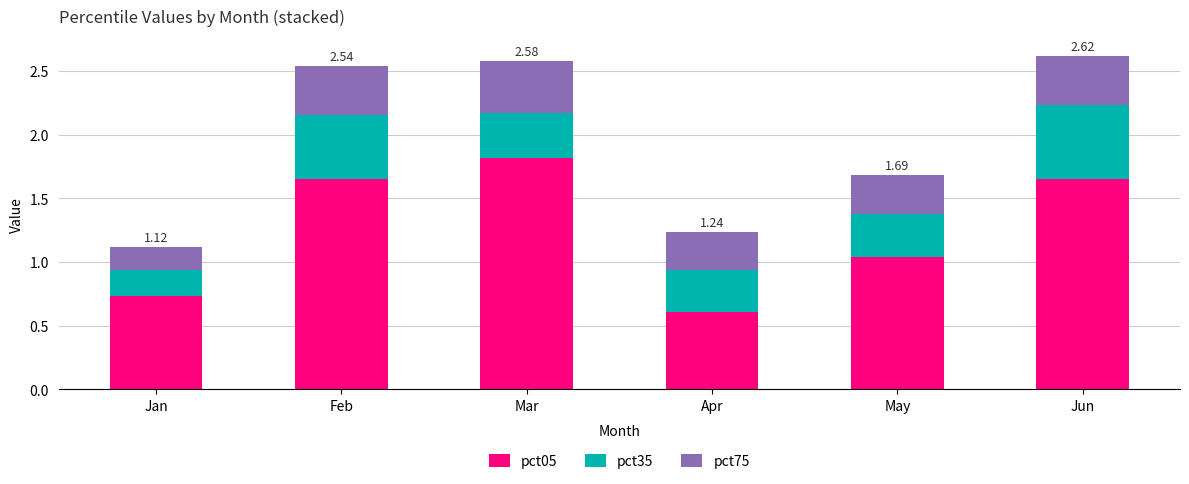

What is the difference between the maximum and second lowest values in the pct05 series?

1.1